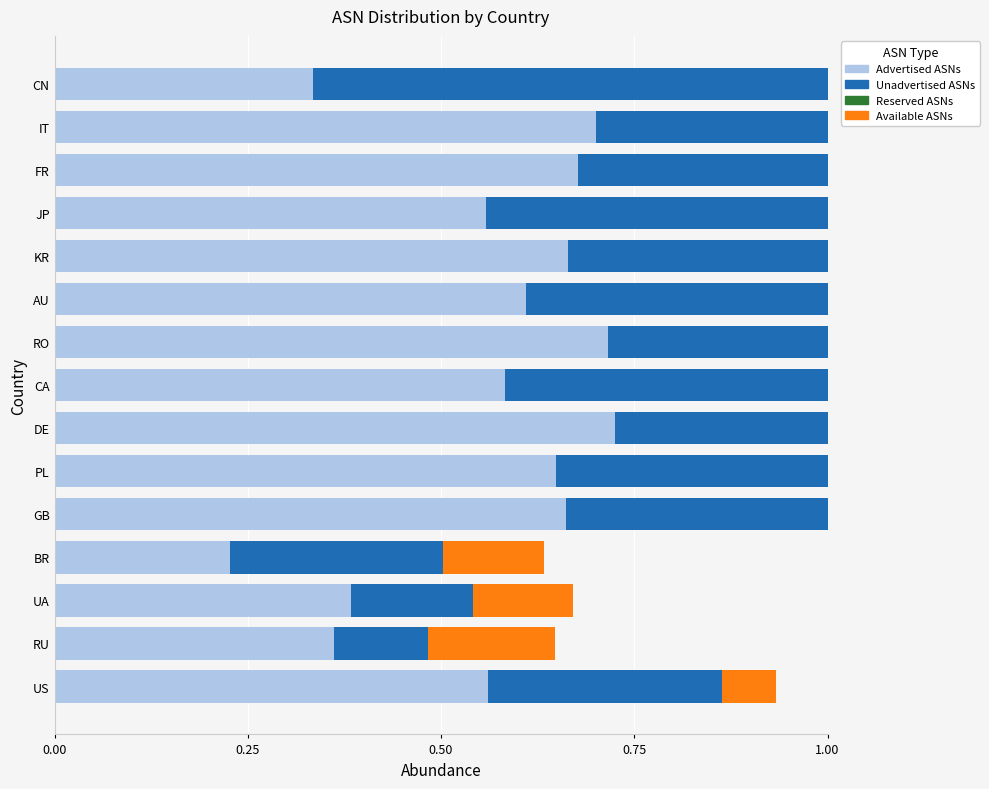

What is the total value across all series at CN?

1.0